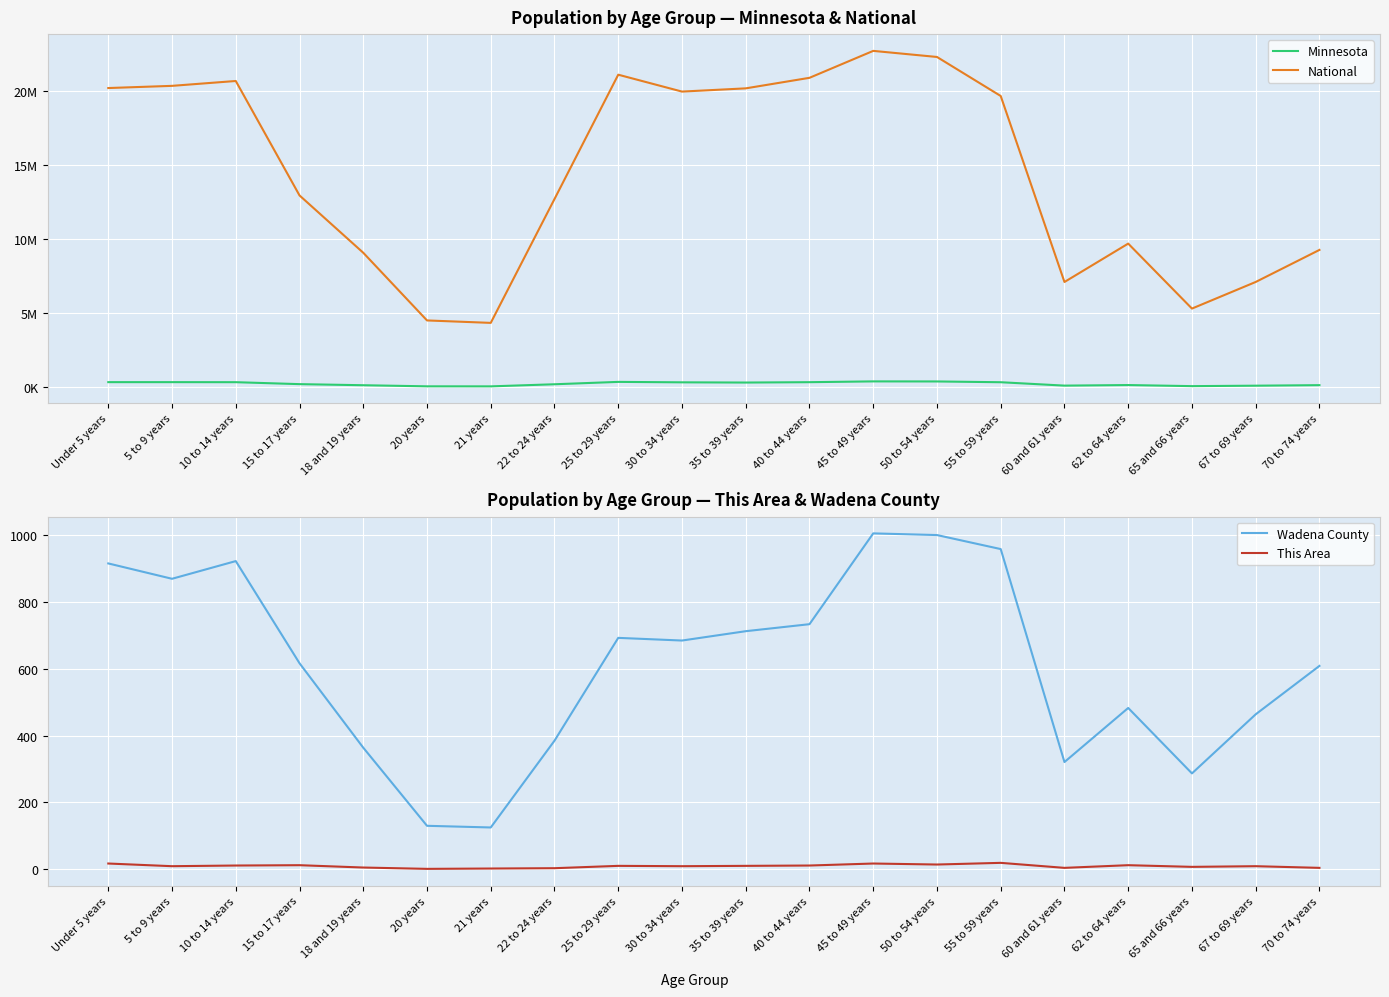

At which category does the chart reach its minimum across all series?

20 years